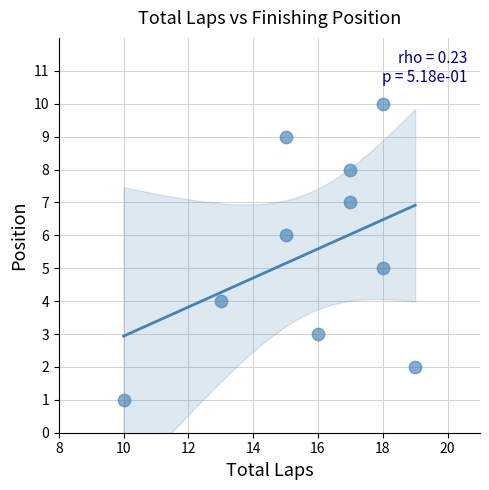

What is the average X value?

16